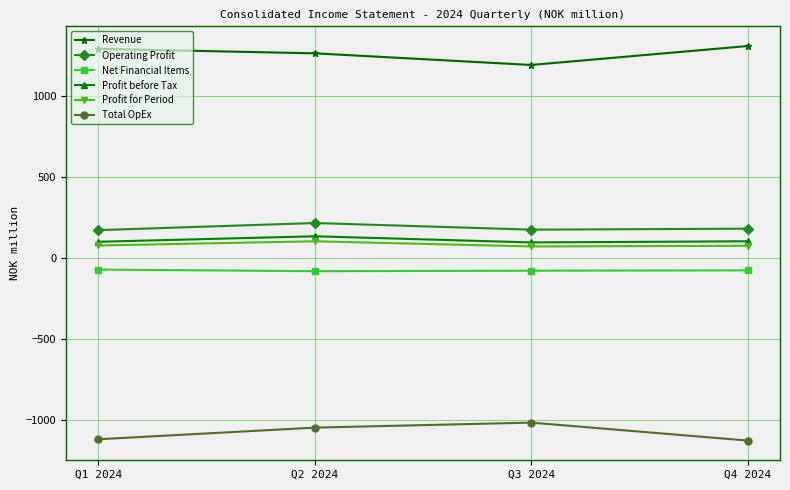

The value of Profit before Tax at Q4 2024 is 103. True or false?

True